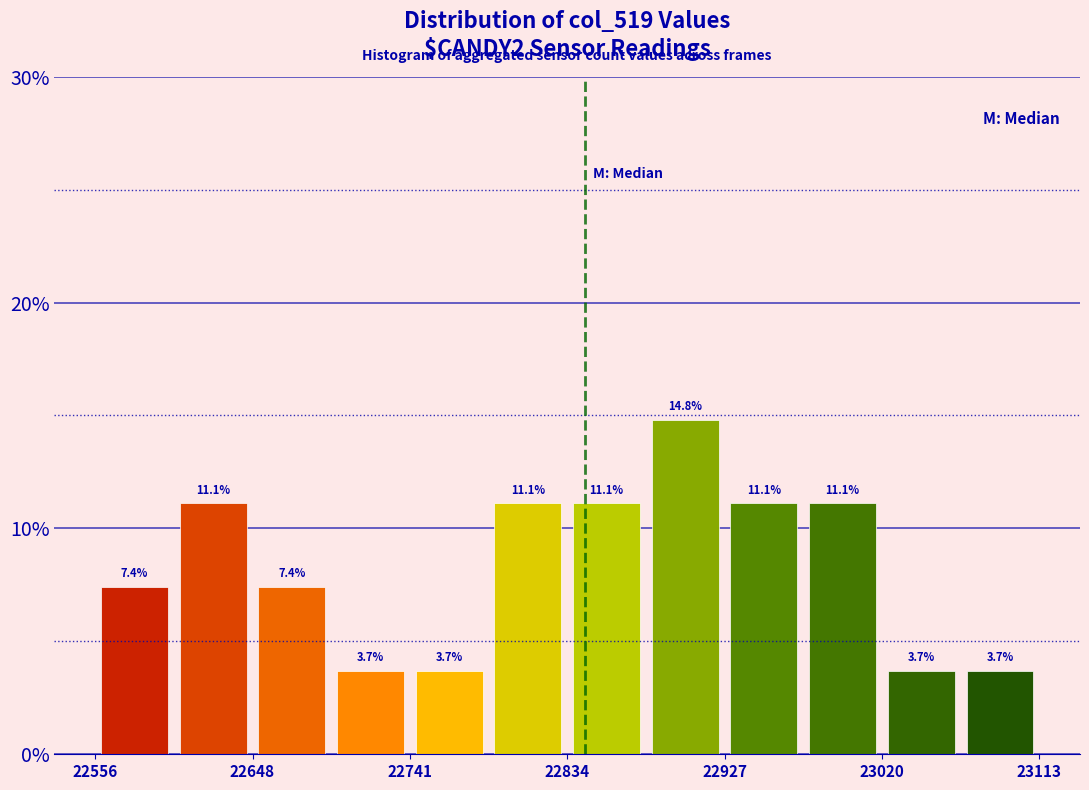

Reading left to right, transcribe this chart: for each bar, give the range it covers on the x-axis and its height. The bar edges are not printed on the chart, so give them approximately, as read against the axis.

22560 to 22600: 7.4
22600 to 22650: 11.1
22650 to 22700: 7.4
22700 to 22740: 3.7
22740 to 22790: 3.7
22790 to 22830: 11.1
22830 to 22880: 11.1
22880 to 22930: 14.8
22930 to 22970: 11.1
22970 to 23020: 11.1
23020 to 23070: 3.7
23070 to 23110: 3.7